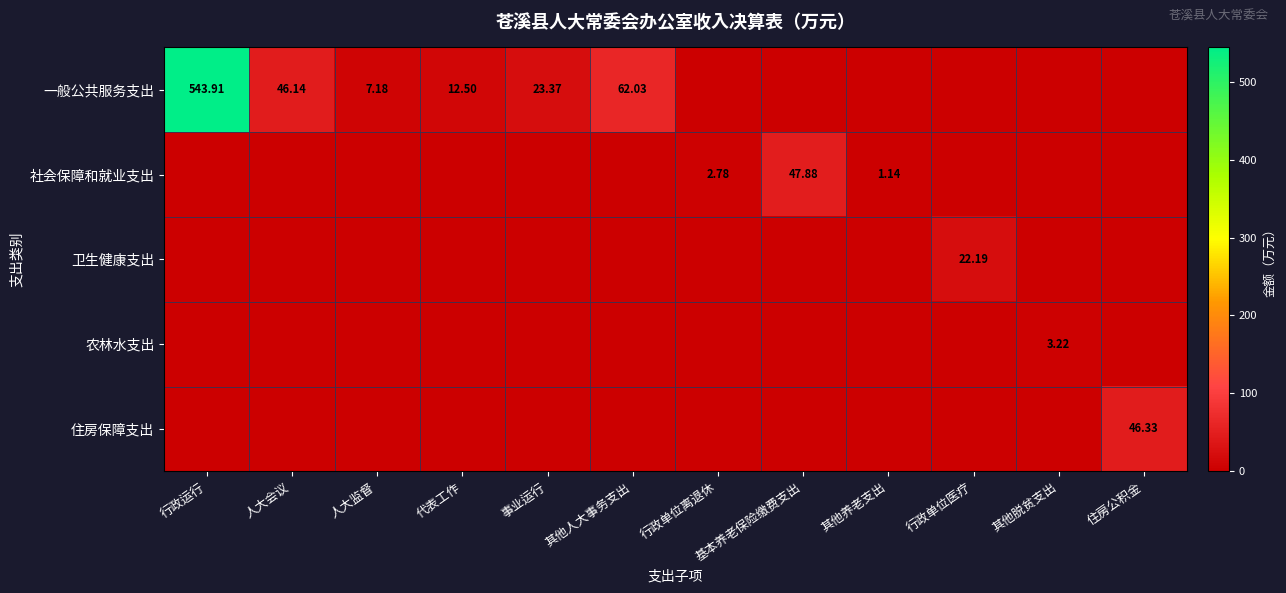

What is the difference between the second highest and second lowest values in the 一般公共服务支出 series?

62.0